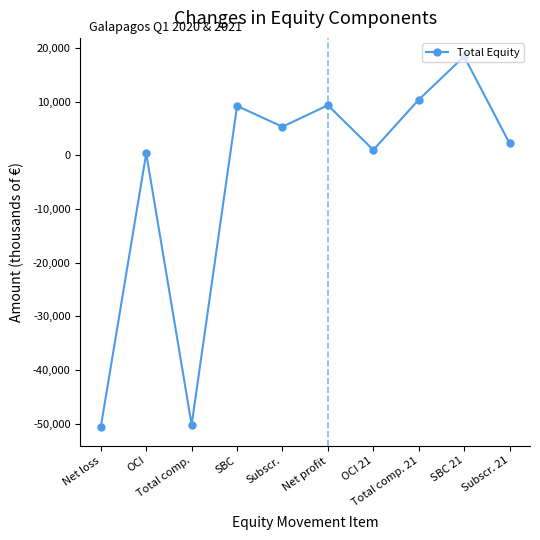

What is the minimum value shown in the chart?

-50601